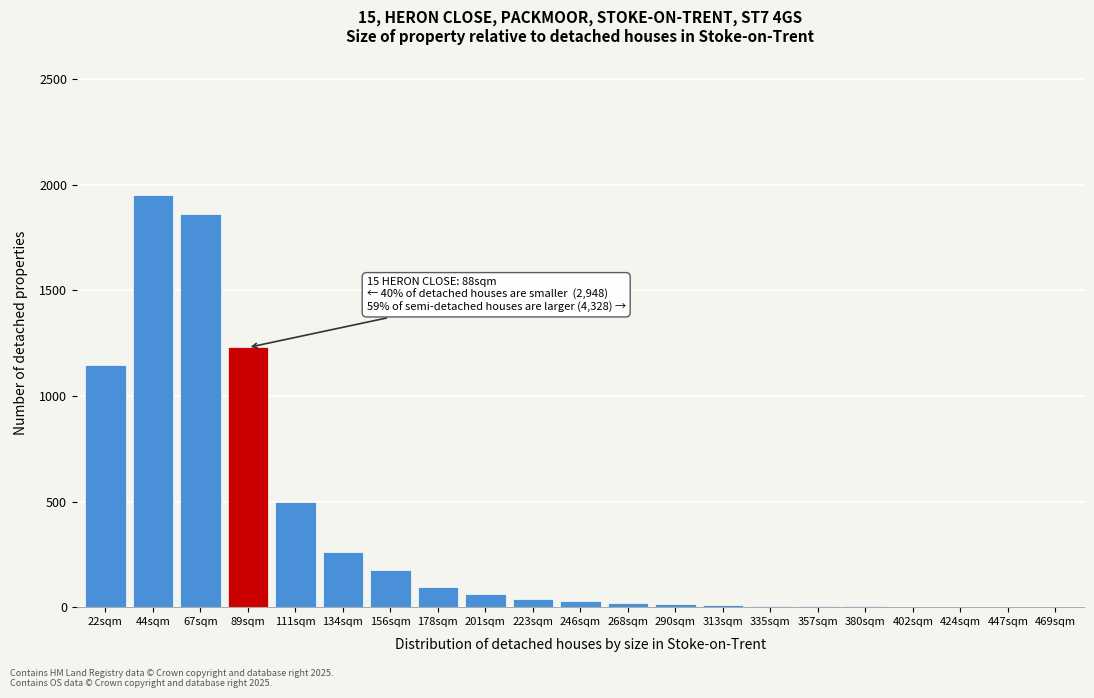

True or false: the data shows 805 at 89sqm.

False